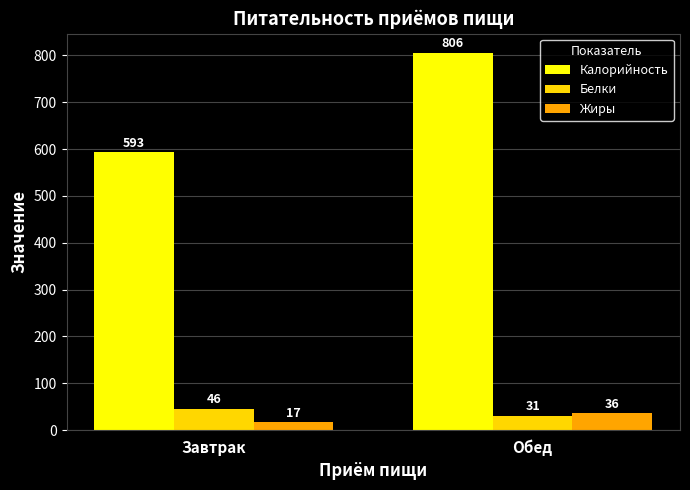

At which label is Жиры closest to 26?

Завтрак